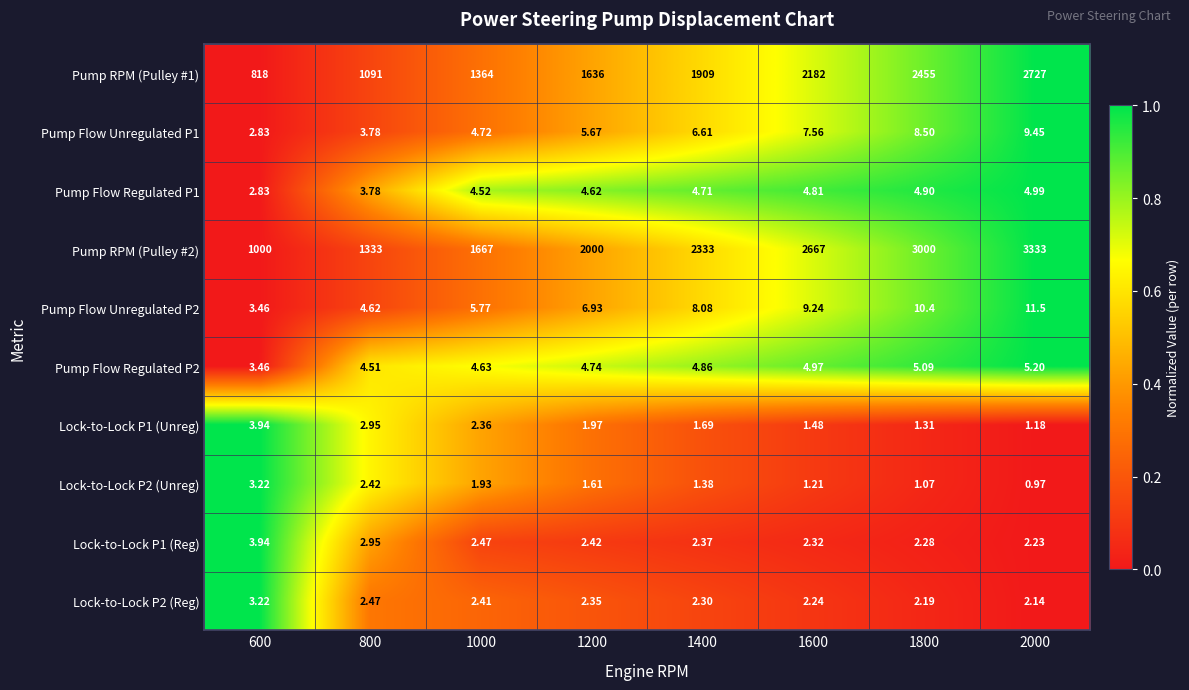

At which category is the sum across all series the highest?

2000